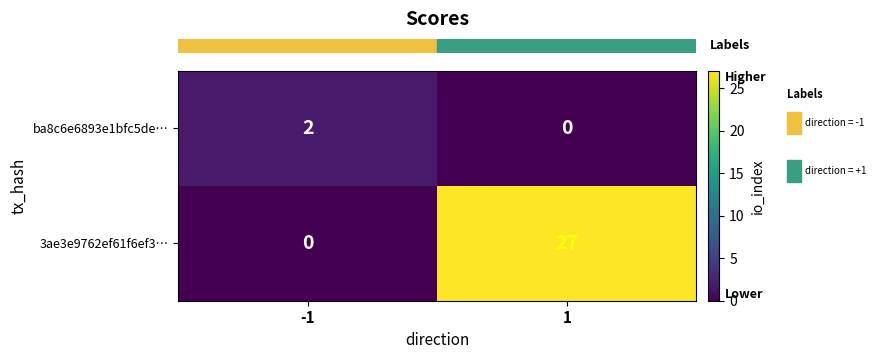

The ba8c6e6893e1bfc5de… series shows 2 at -1. True or false?

True